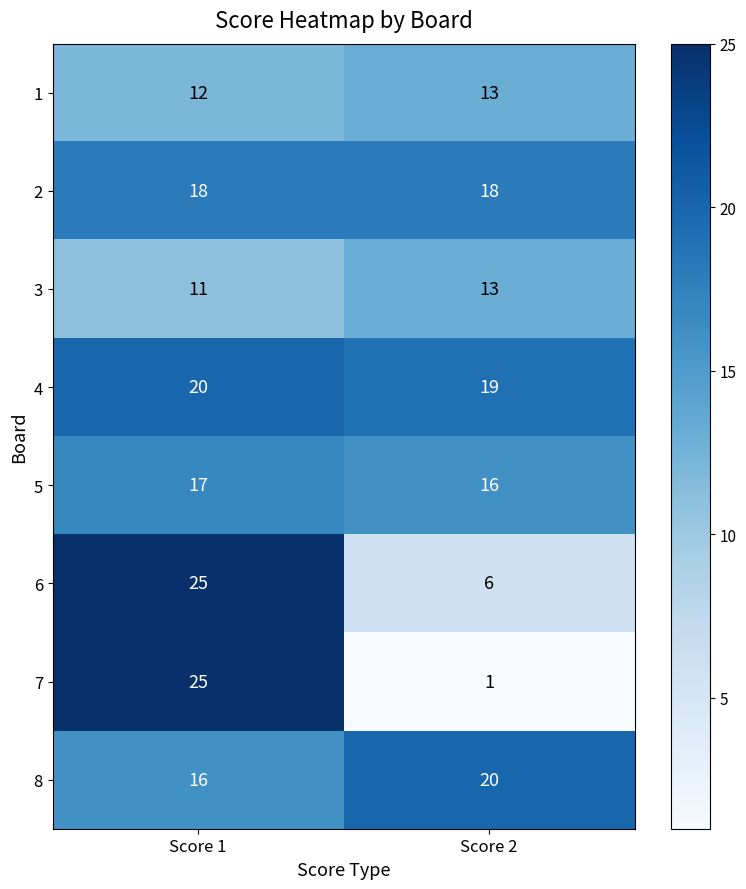

What is the difference between the highest and lowest values at Score 2?

19